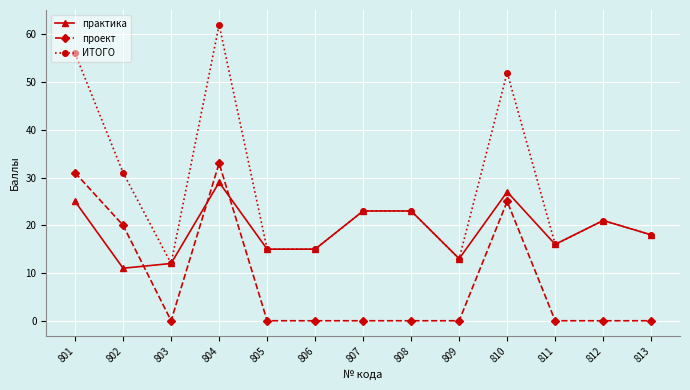

What is the sum of all проект values?

109